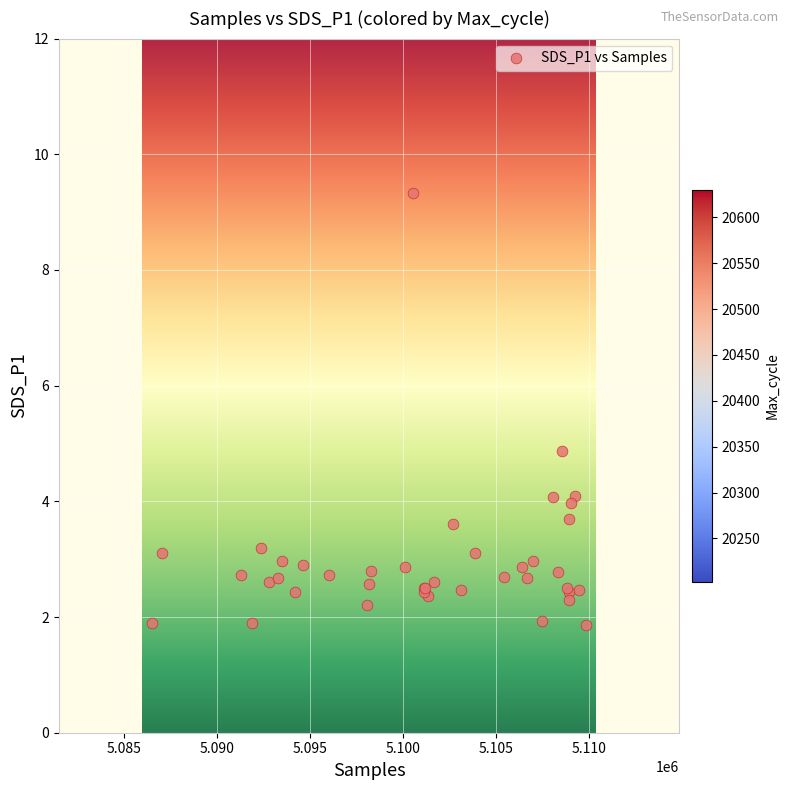

What Y value in the scatter plot is closest to 5?

4.9